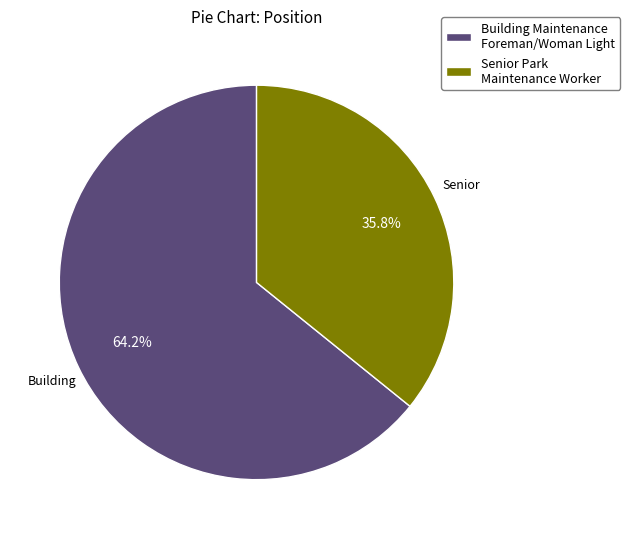

What is the smallest slice in the pie chart?

Senior Park Maintenance Worker